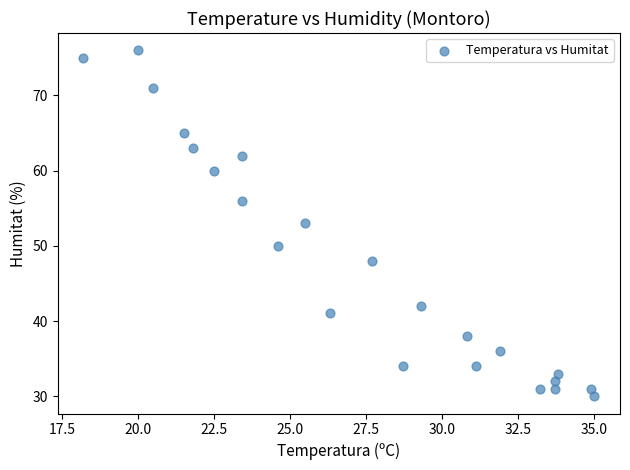

How many data points are displayed?

23